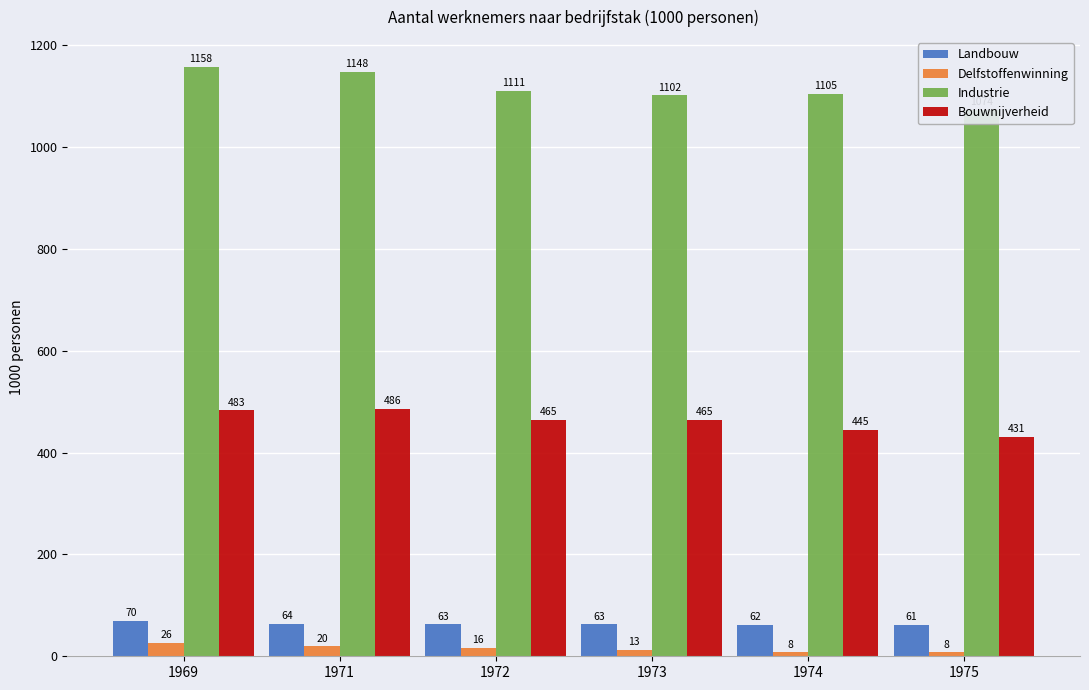

How many data points in Landbouw are above 62?

5